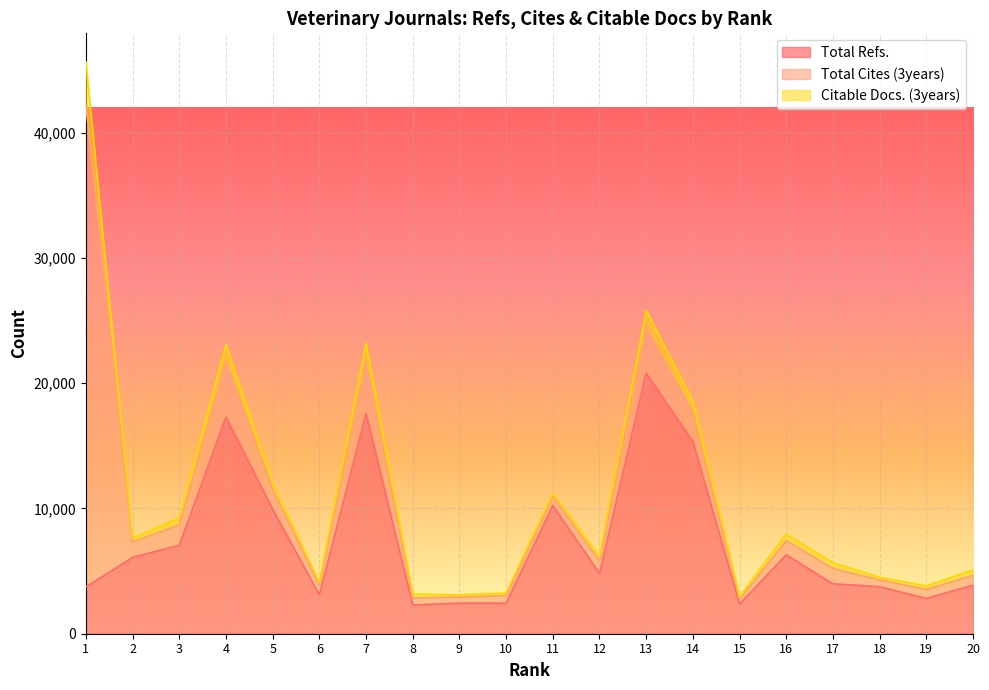

Where is Total Refs. nearest to the value 11551?

11